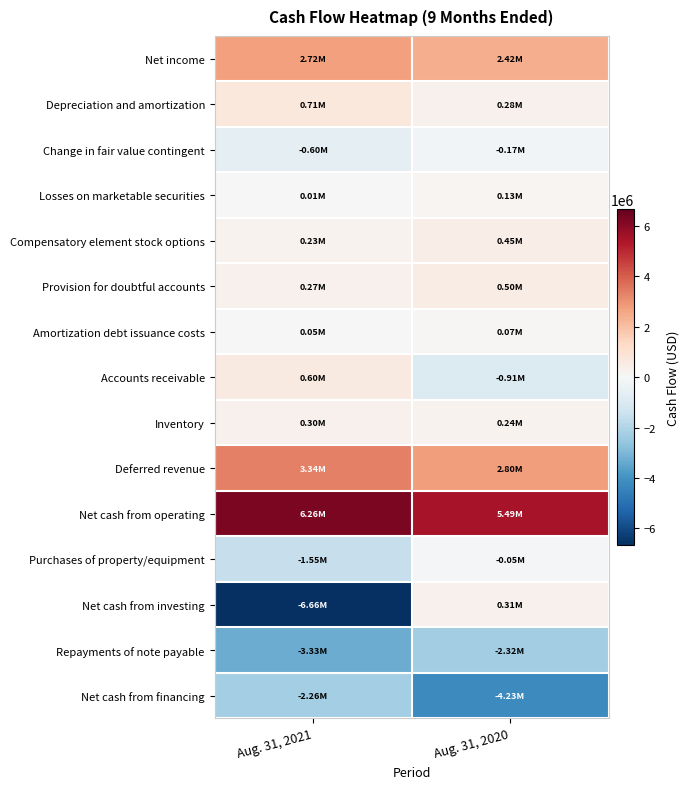

What is the total value across all series at Aug. 31, 2020?

5011368